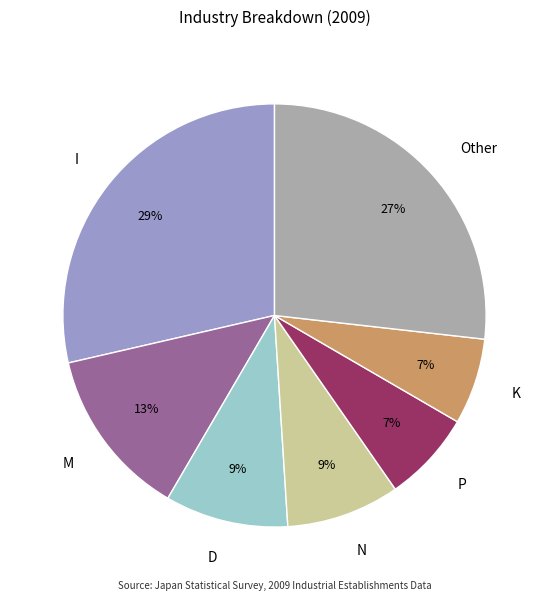

Does D represent more than half of the total?

No